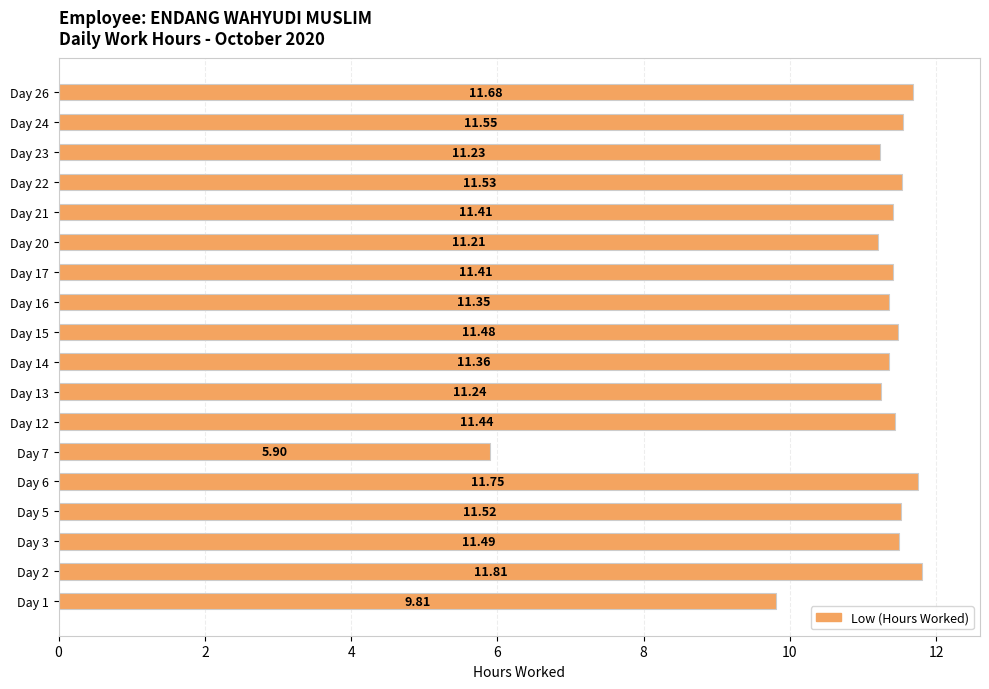

Which category has the highest value across all series?

Day 2